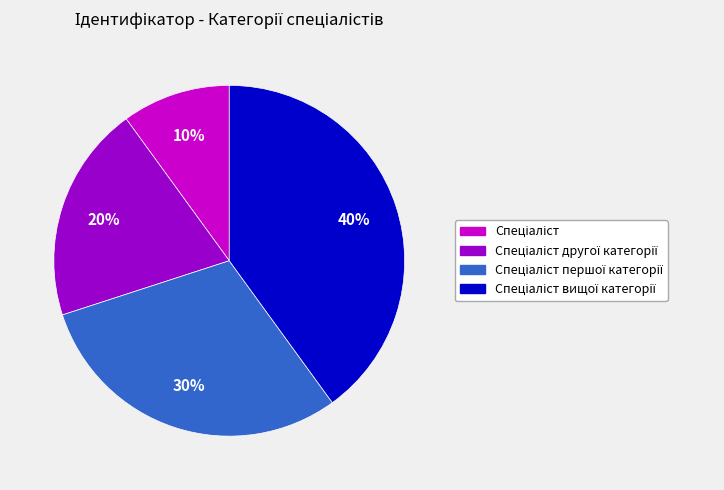

Does any single category account for the majority?

No